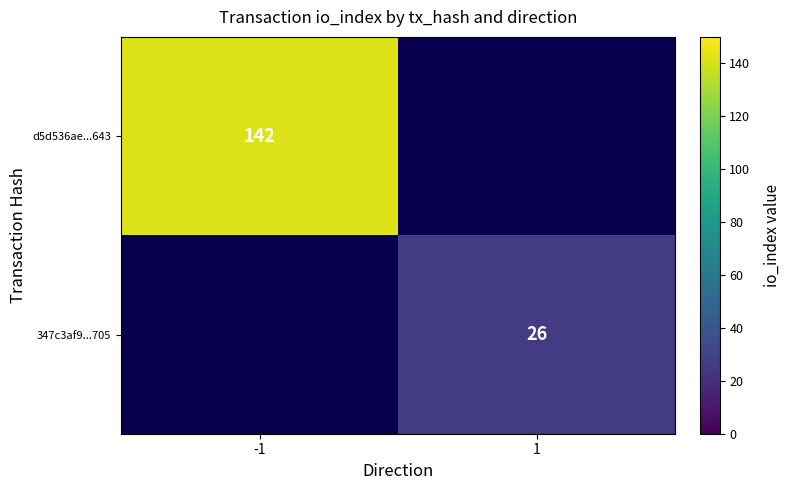

The 347c3af9...705 series shows 45 at 1. True or false?

False